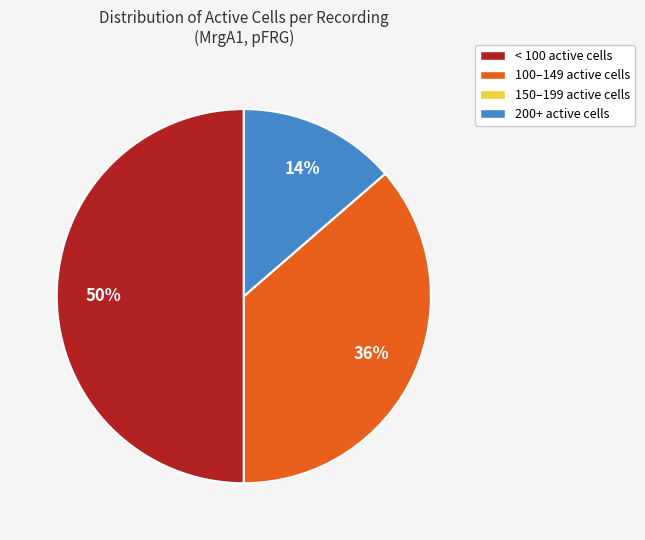

Does 200+ active cells represent more than half of the total?

No